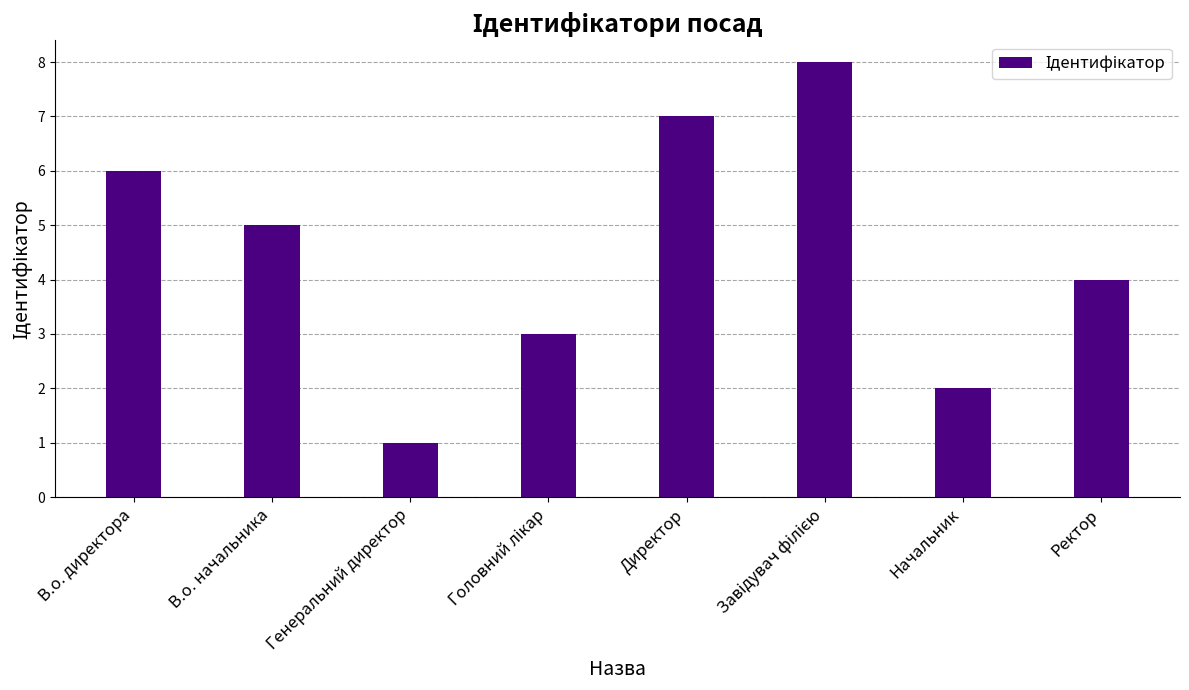

What is the greatest value displayed?

8